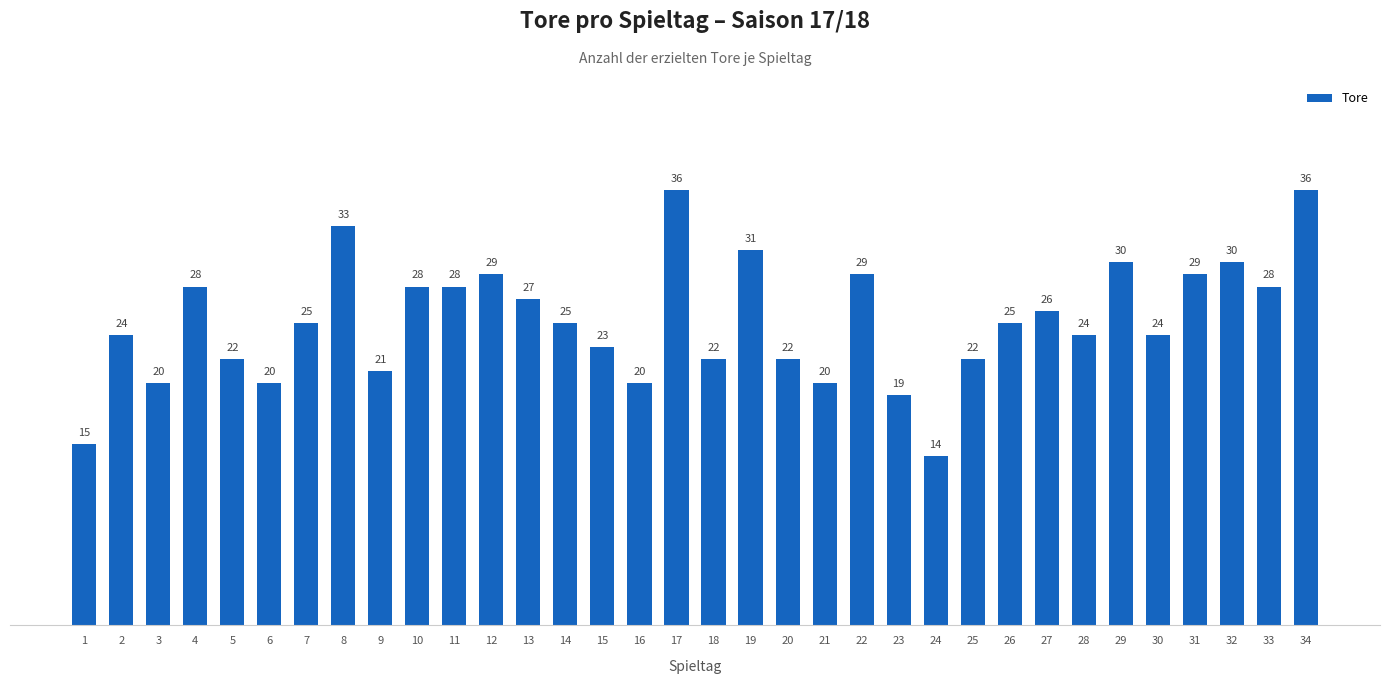

What is the ratio of the value at 1 to the value at 30?

0.6